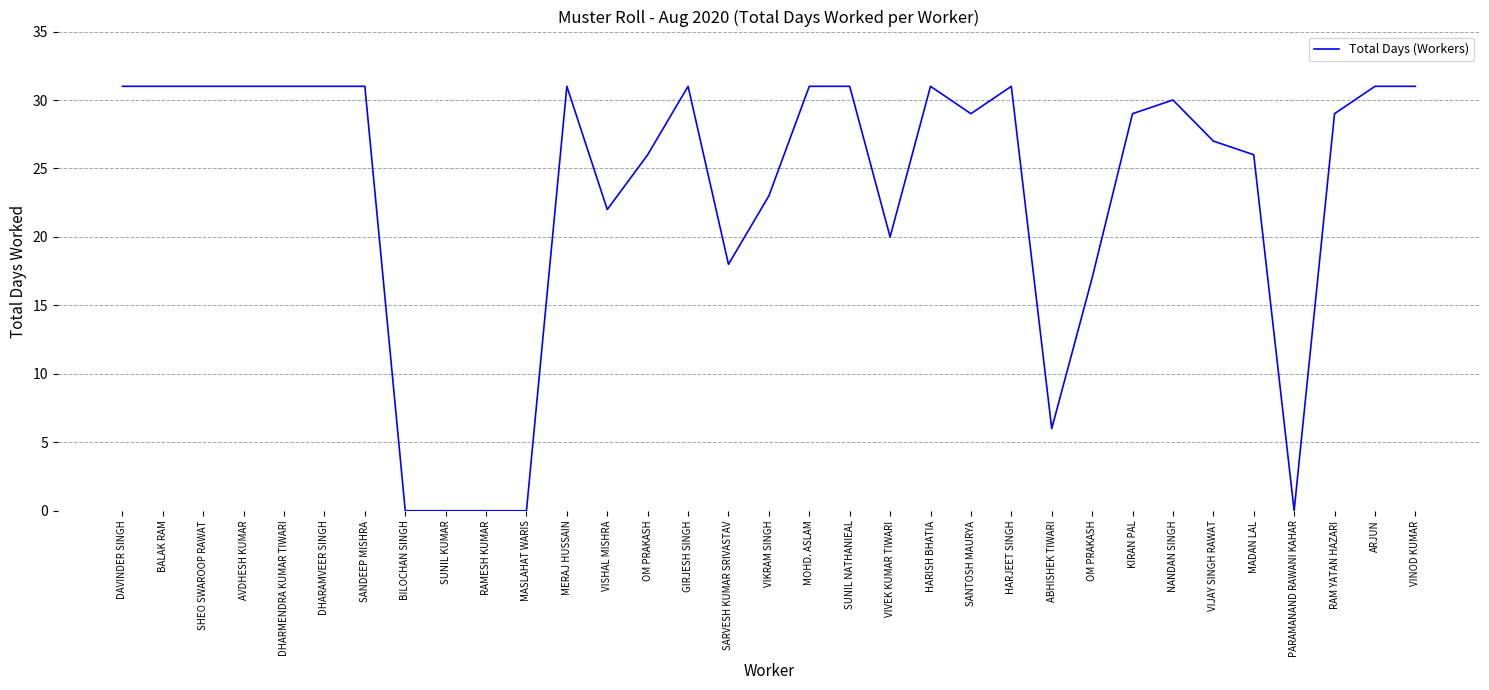

How many lines are shown in the chart?

1